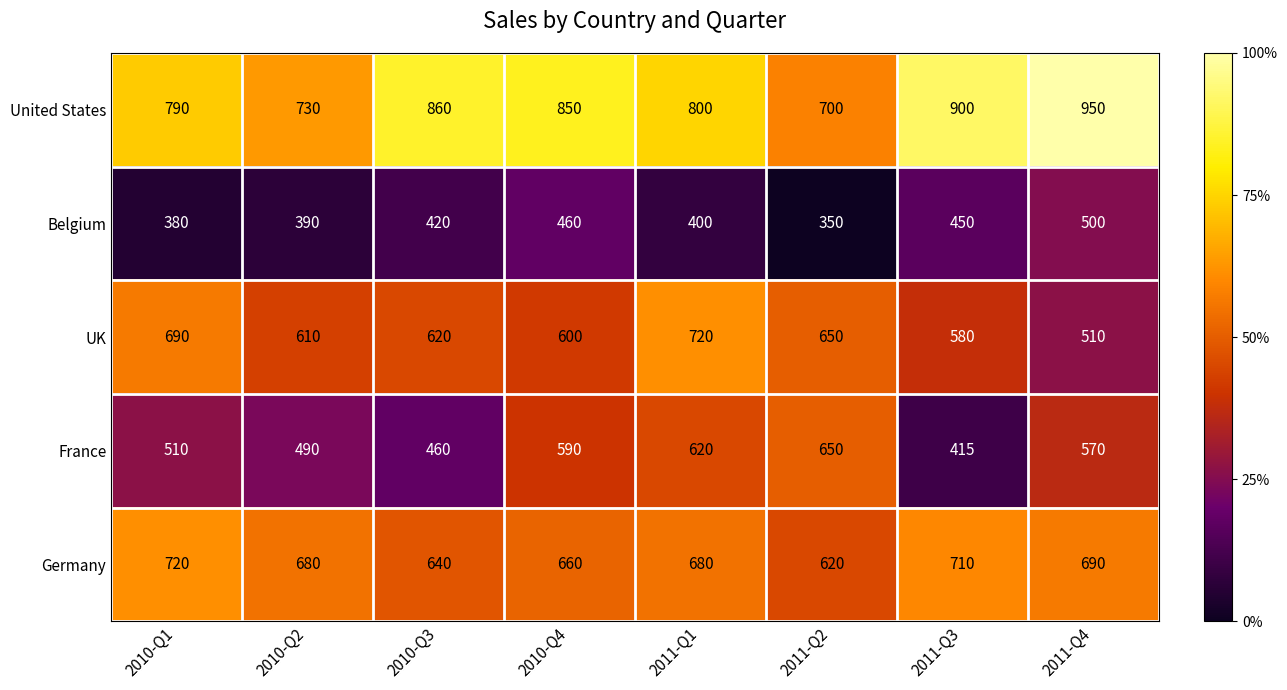

Where does the France series first go above 570?

2010-Q4